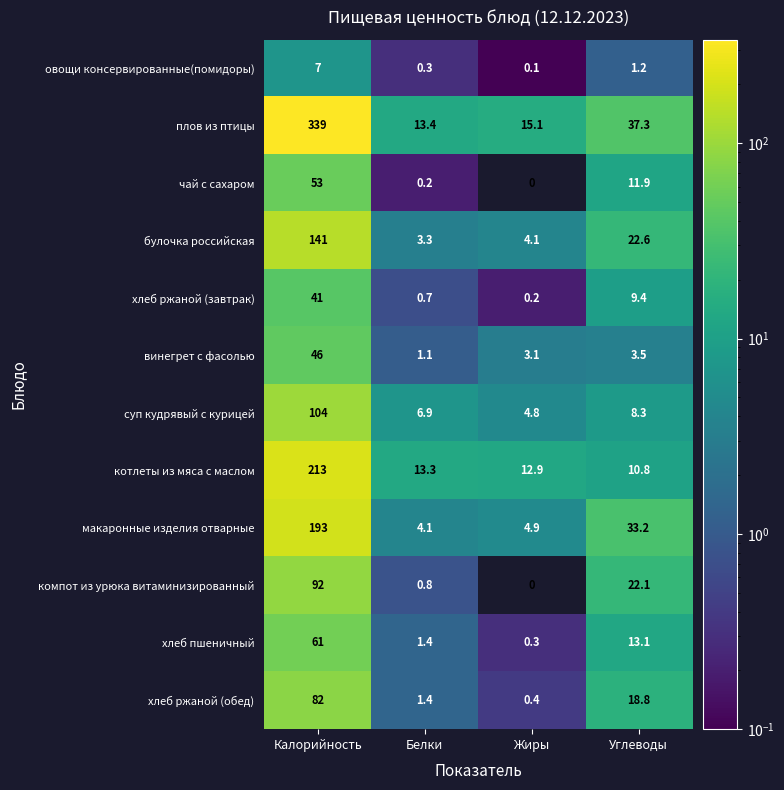

Is the value of хлеб пшеничный at Жиры greater than the value of винегрет с фасолью at Калорийность?

No